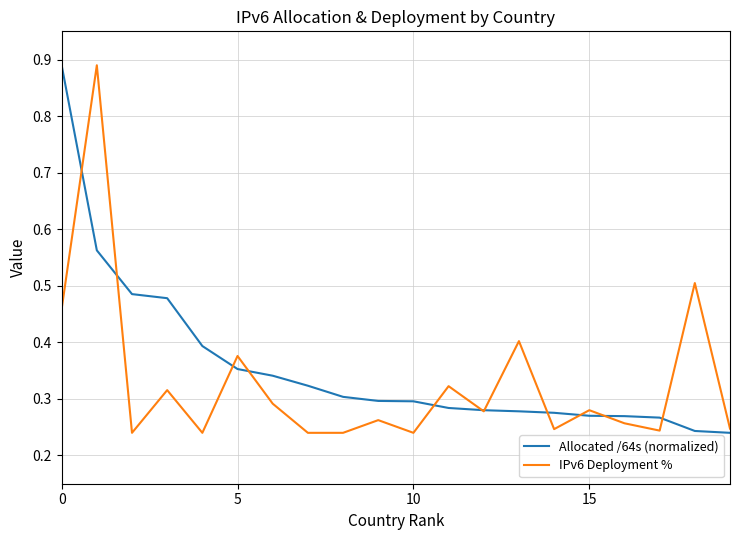

Does the chart display data point markers on the line(s)?

No